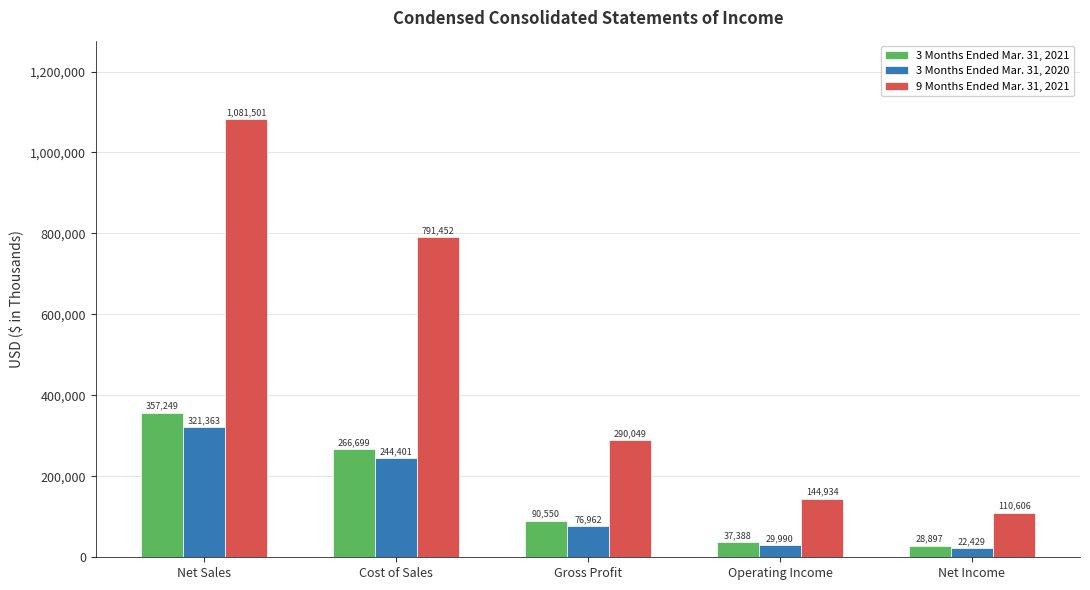

Between Gross Profit and Net Income, which series saw the biggest shift?

9 Months Ended Mar. 31, 2021